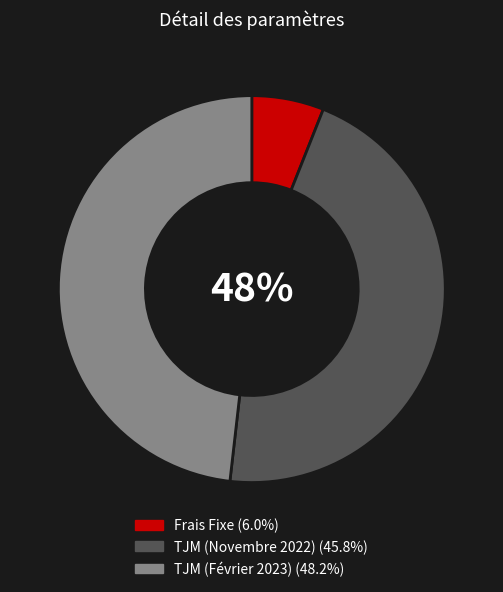

How many segments does this pie chart have?

3